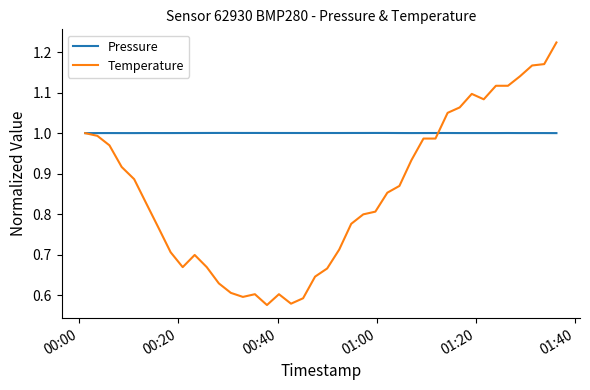

Rank the series by their average value, from highest to lowest.

Pressure, Temperature